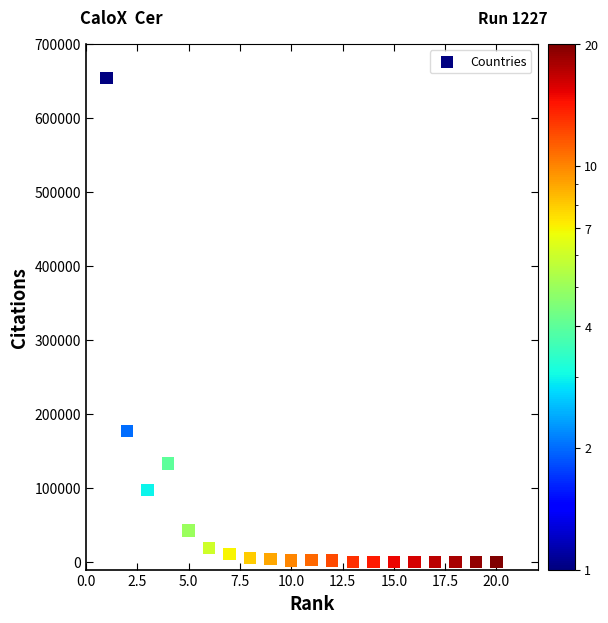

What Y value in the scatter plot is closest to 326985?

176944